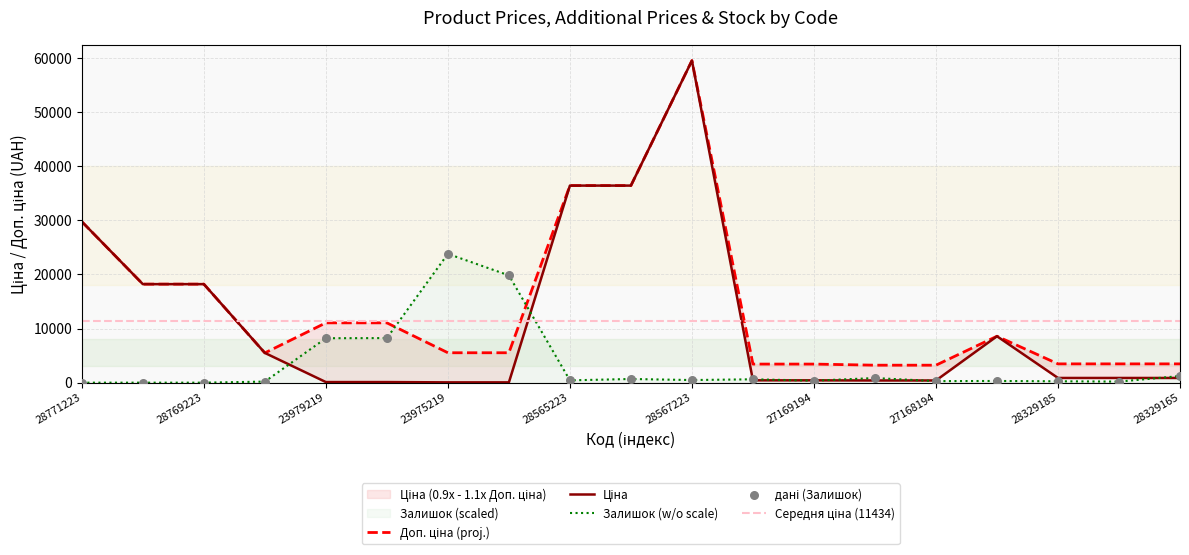

Which series has the largest total across all categories?

Доп. ціна